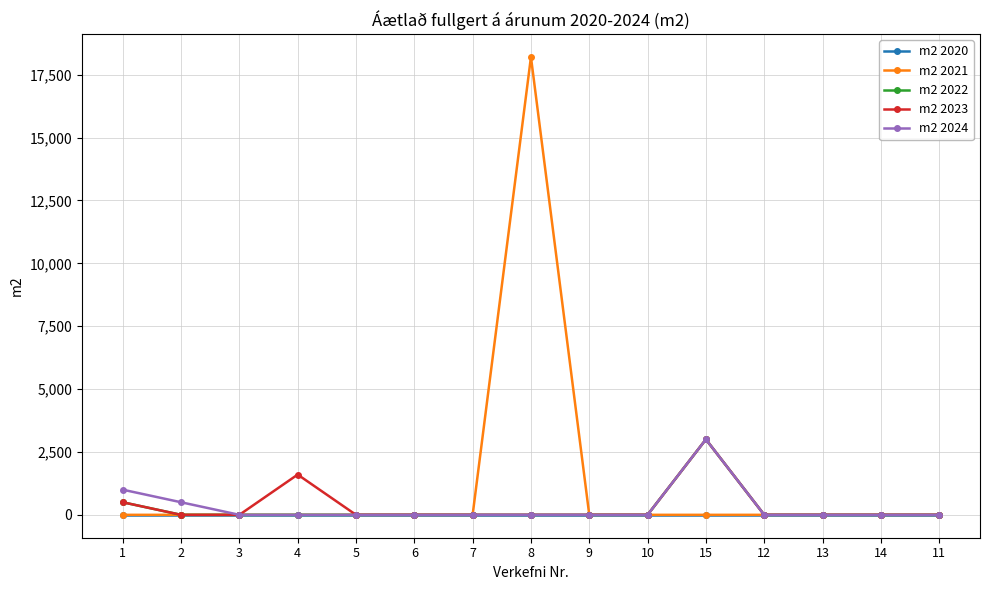

What is the average value of the m2 2023 series?

340